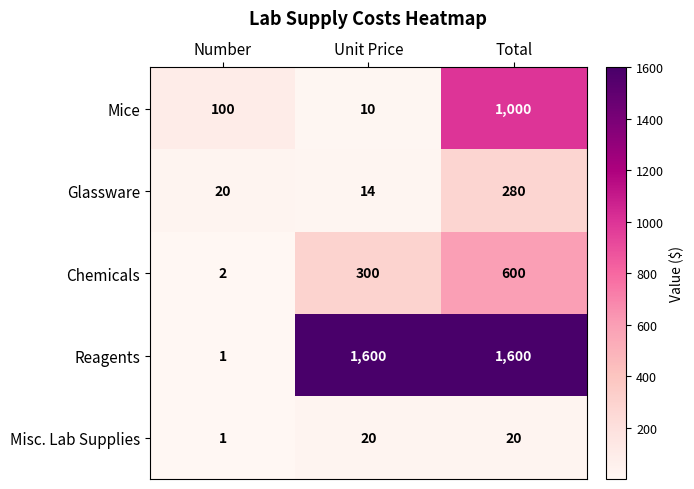

Rank the series at Total from highest to lowest value.

Reagents, Mice, Chemicals, Glassware, Misc. Lab Supplies